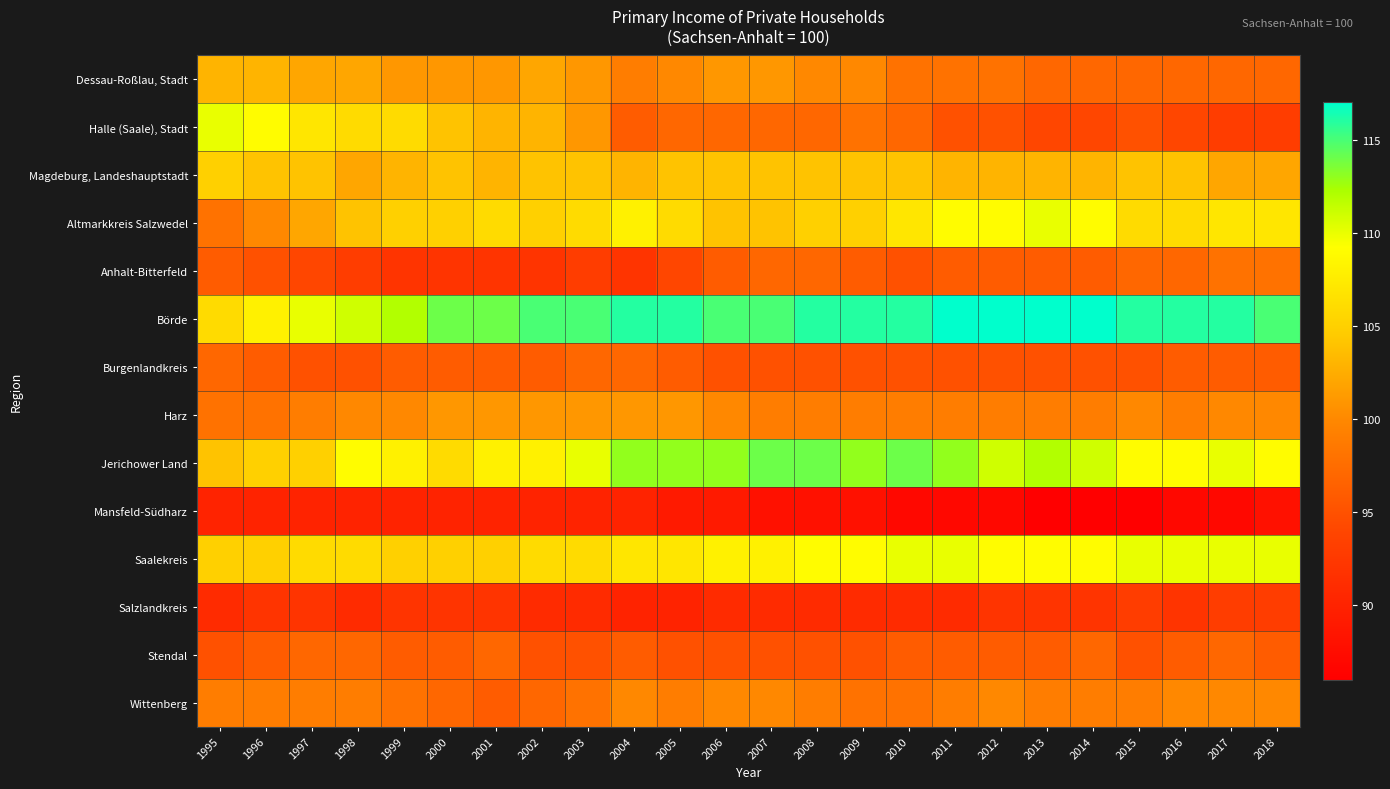

Between 1995 and 2013, which series saw the biggest shift?

Halle (Saale), Stadt